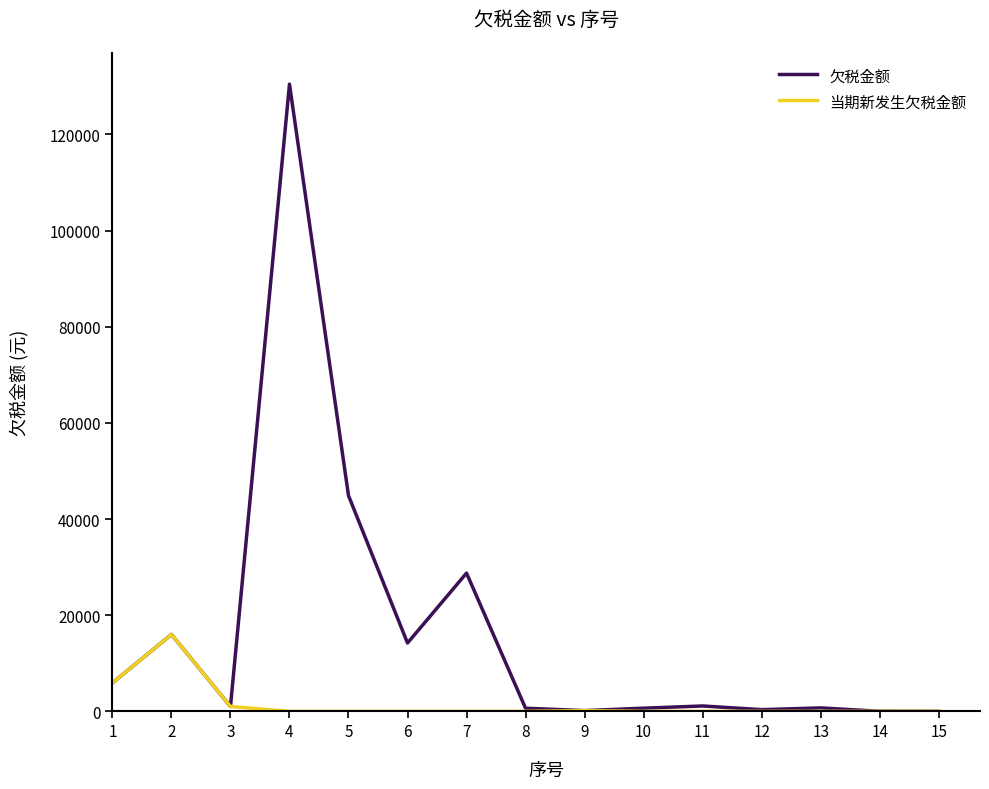

List the series in order of their overall mean, lowest first.

当期新发生欠税金额, 欠税金额